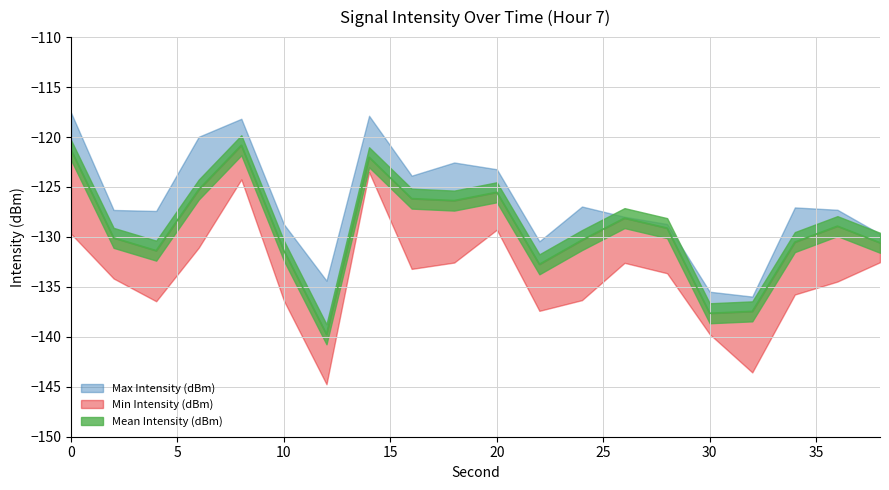

The Mean Intensity (dBm) series shows -78.7 at 16. True or false?

False